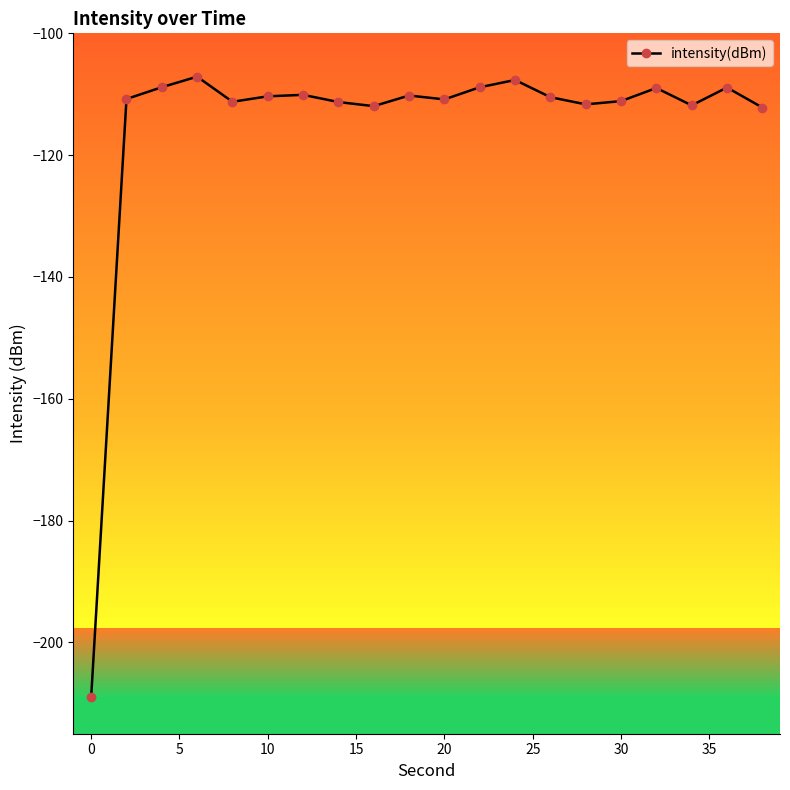

True or false: the data has more than 0 interior local peaks.

True